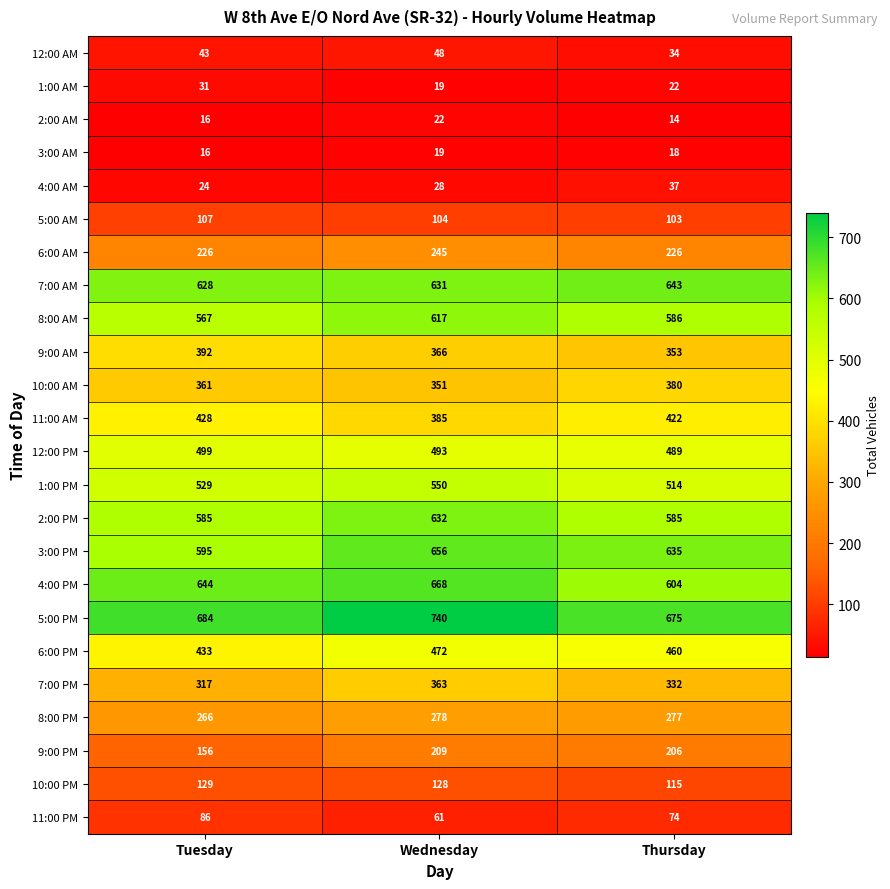

What is the difference between the maximum and second lowest values in the 10:00 AM series?

19